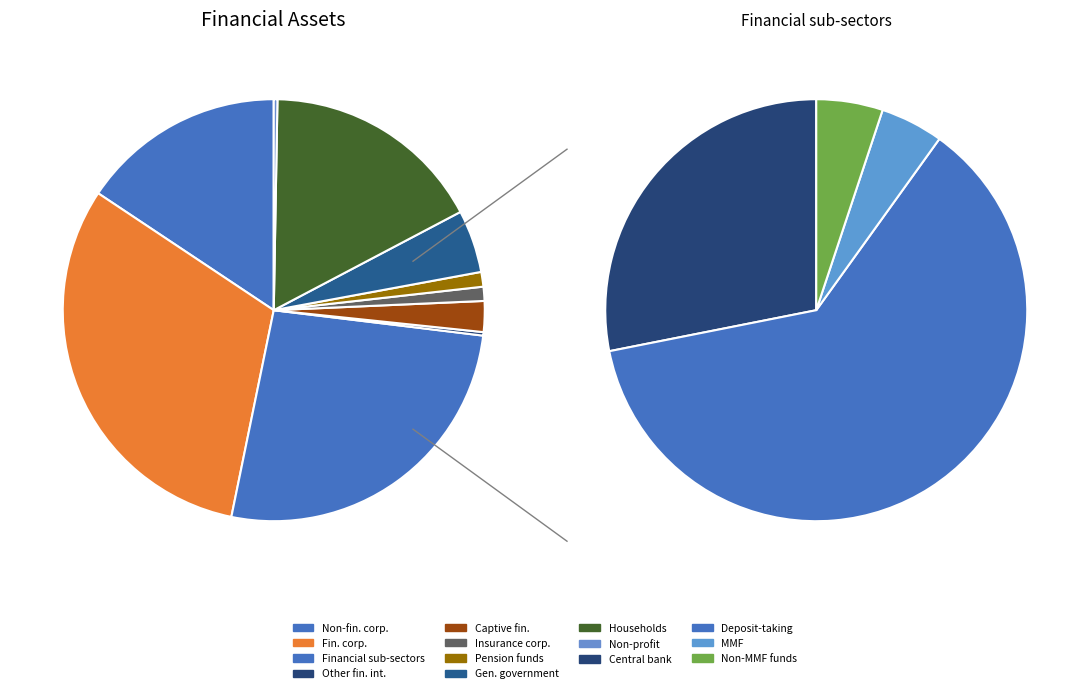

What percentage is the General government (S.13) slice, to the nearest percent?

5%